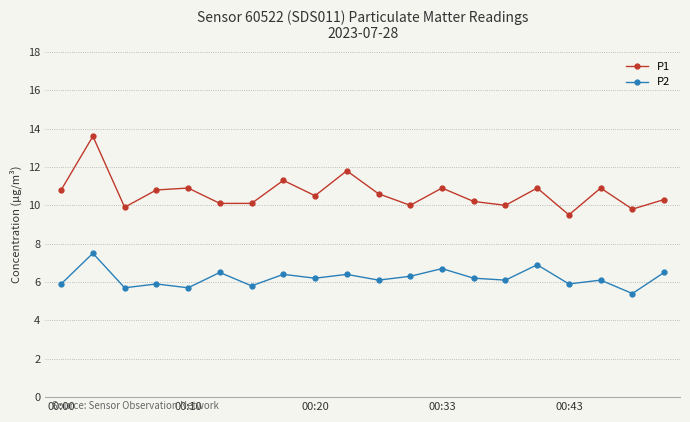

Does the chart have visible grid lines?

Yes